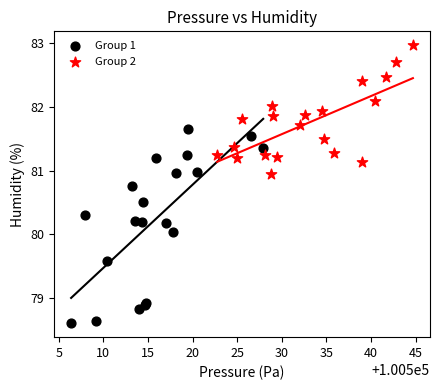

Which series contains the lowest Y value?

Group 1